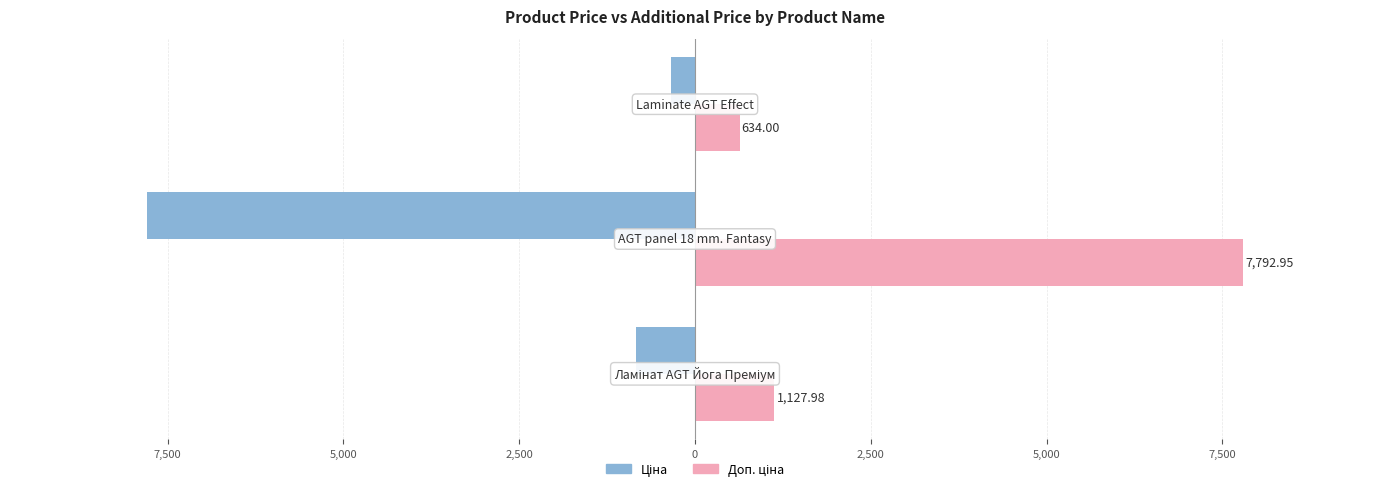

How many categories are shown in the chart?

3